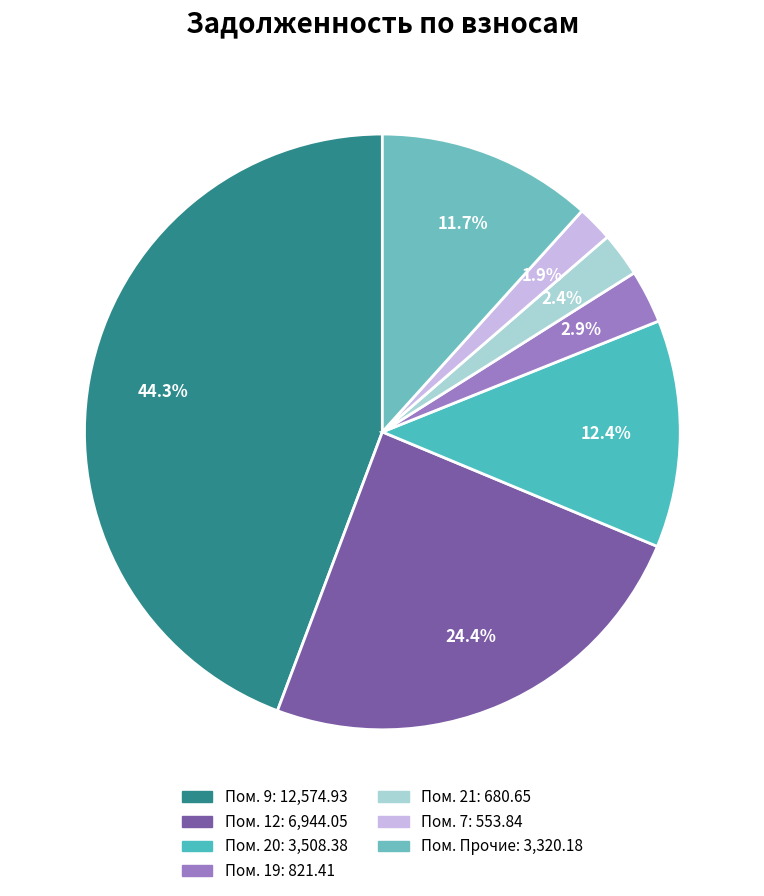

Which slice is the largest?

9